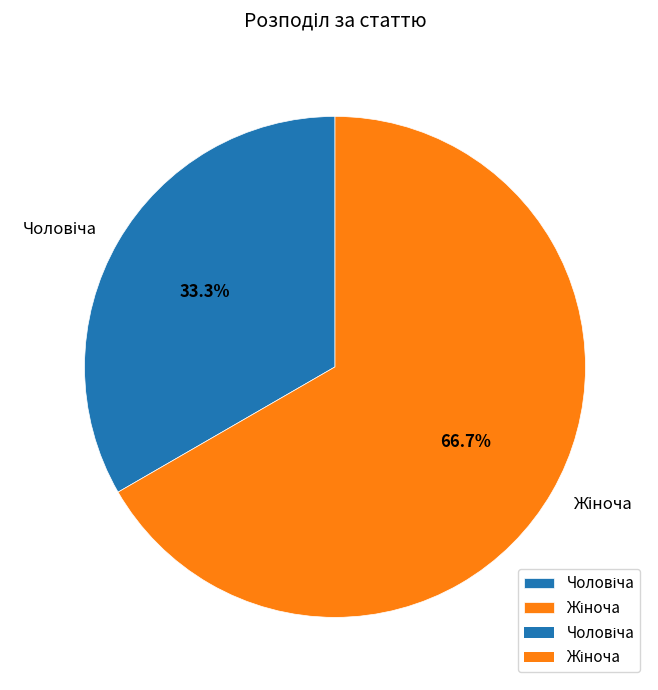

Is there a majority slice in this chart?

Yes